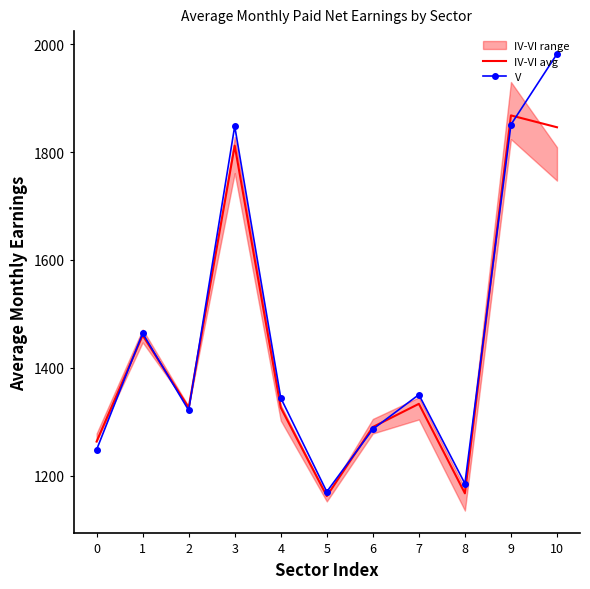

What is the sum of the V values at 6 and 0?

2534